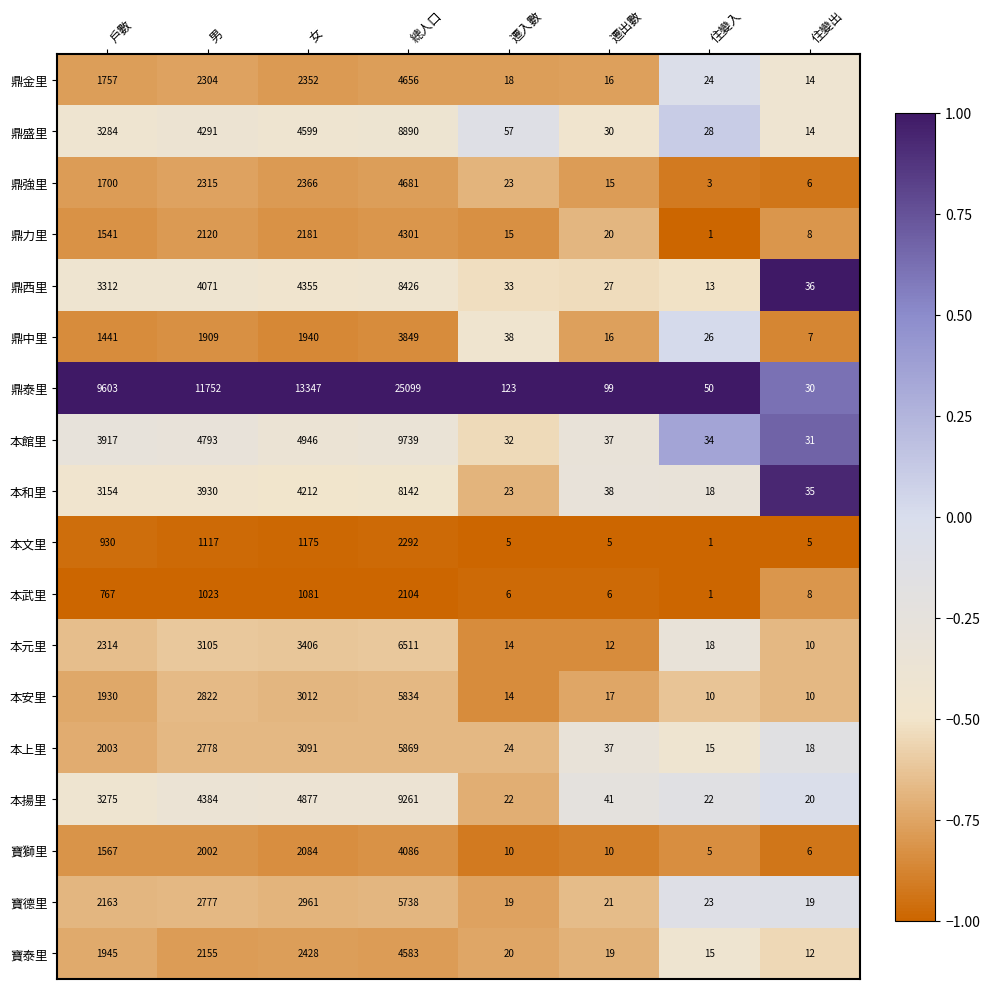

What is the average value of the 鼎泰里 series?

7513